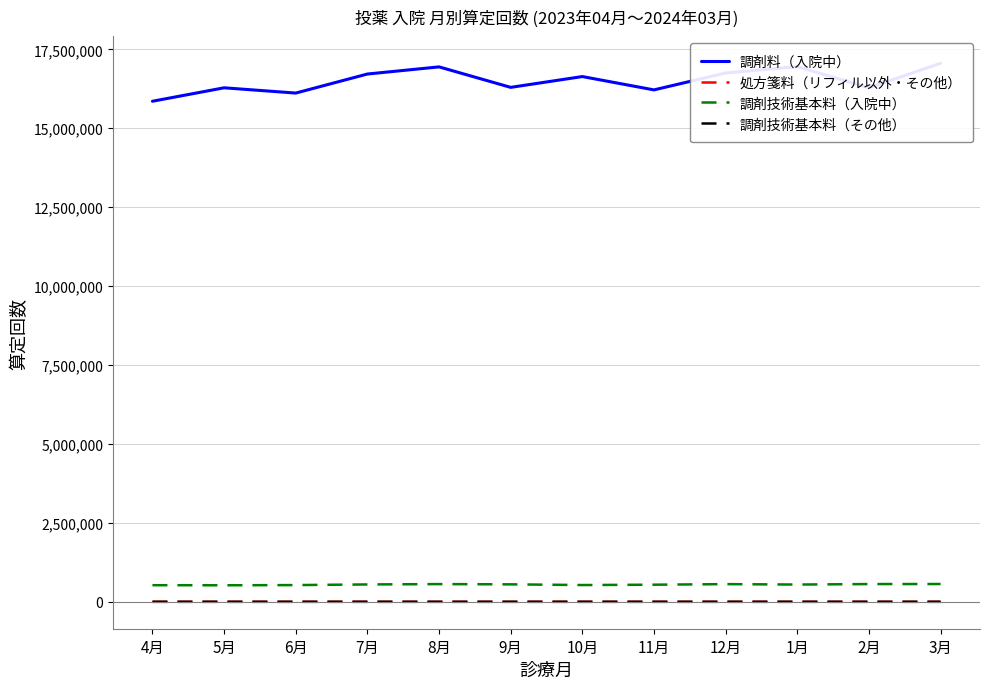

What is the difference between the highest and lowest values at 12月?

16749736